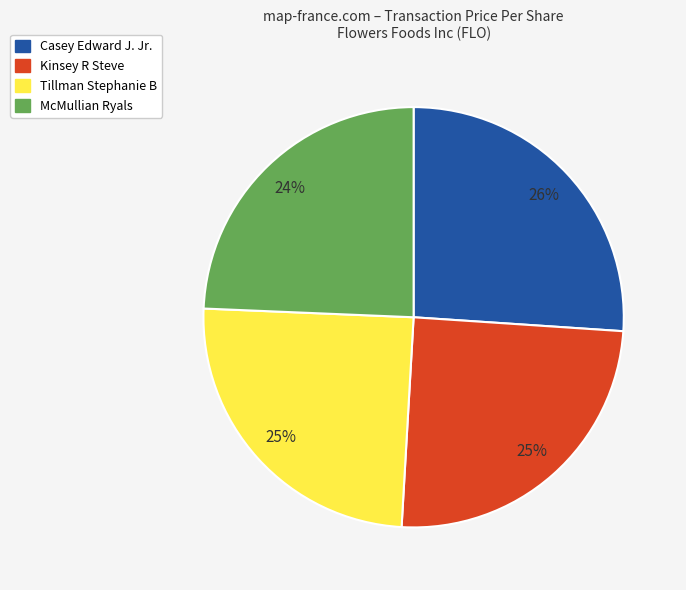

Which has a higher value, McMullian Ryals or Casey Edward J. Jr.?

Casey Edward J. Jr.